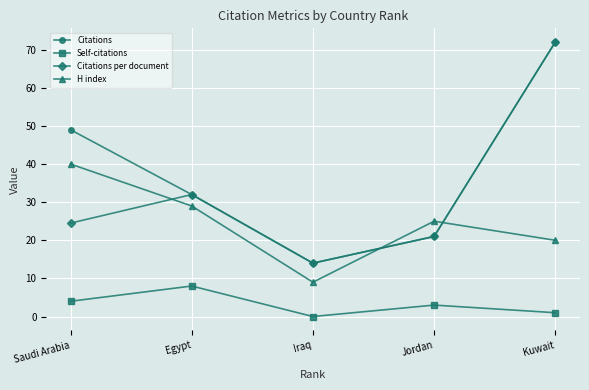

How many H index values are between 20 and 29?

3